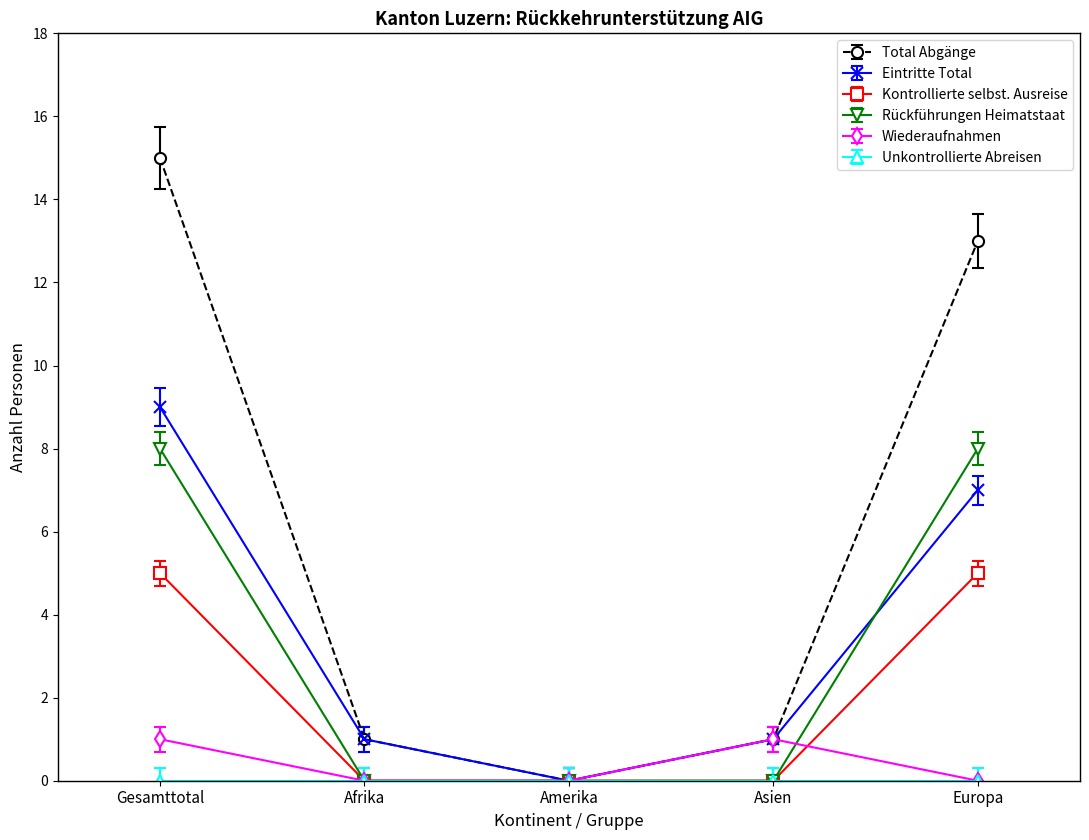

What is the sum of the Kontrollierte selbst. Ausreise values at Asien and Europa?

5